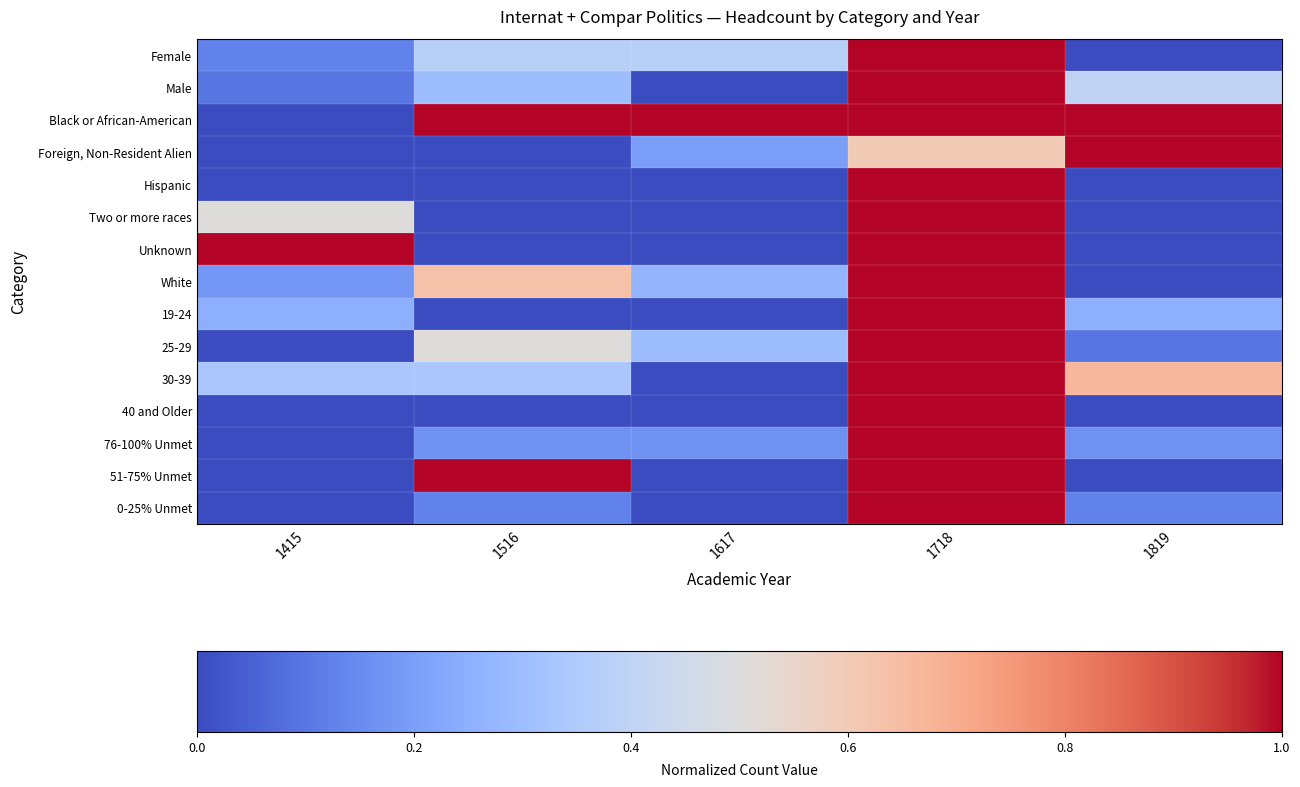

What is the total value across all series at 1415?

2.5